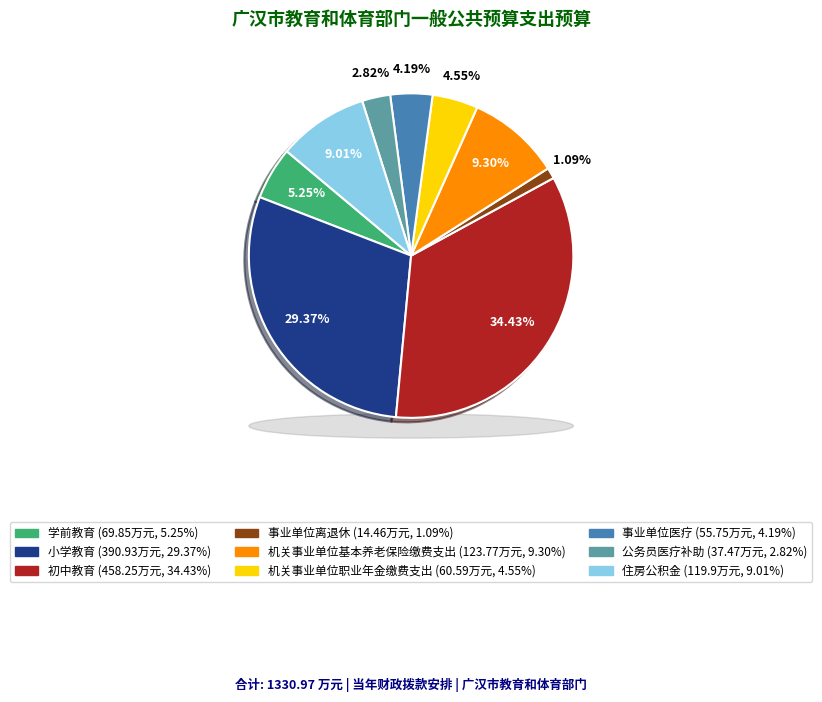

Count the number of slices in the pie.

9